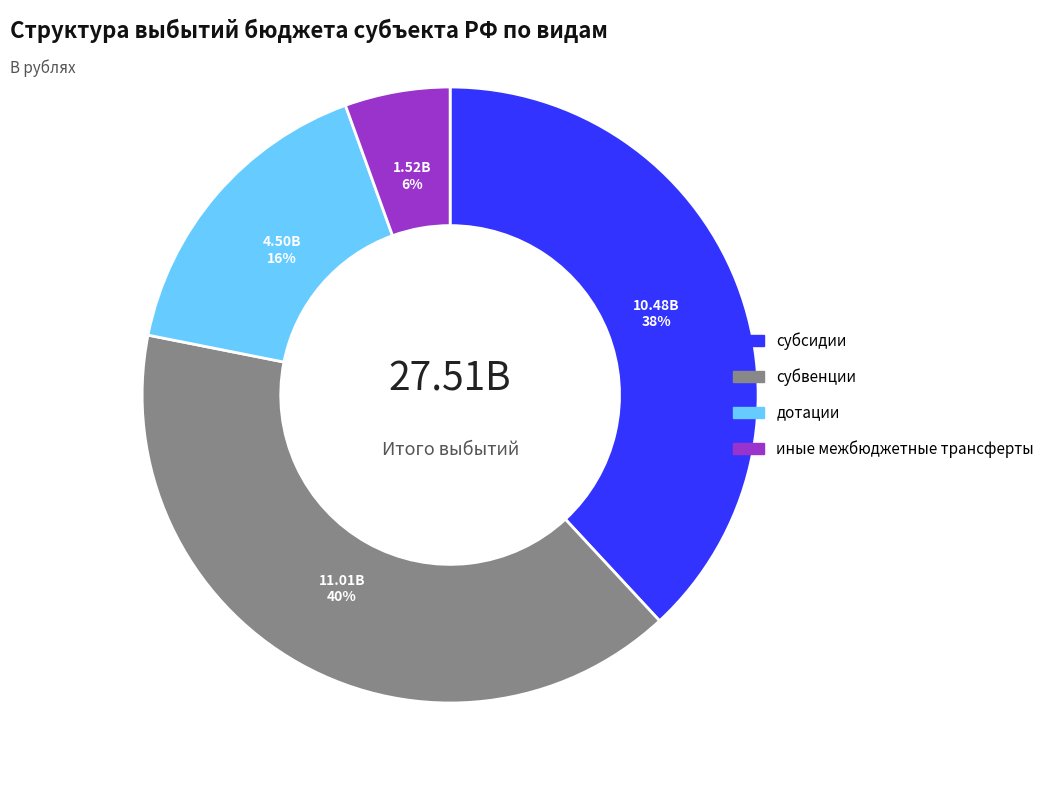

Rank the categories by value from lowest to highest.

иные межбюджетные трансферты, дотации, субсидии, субвенции